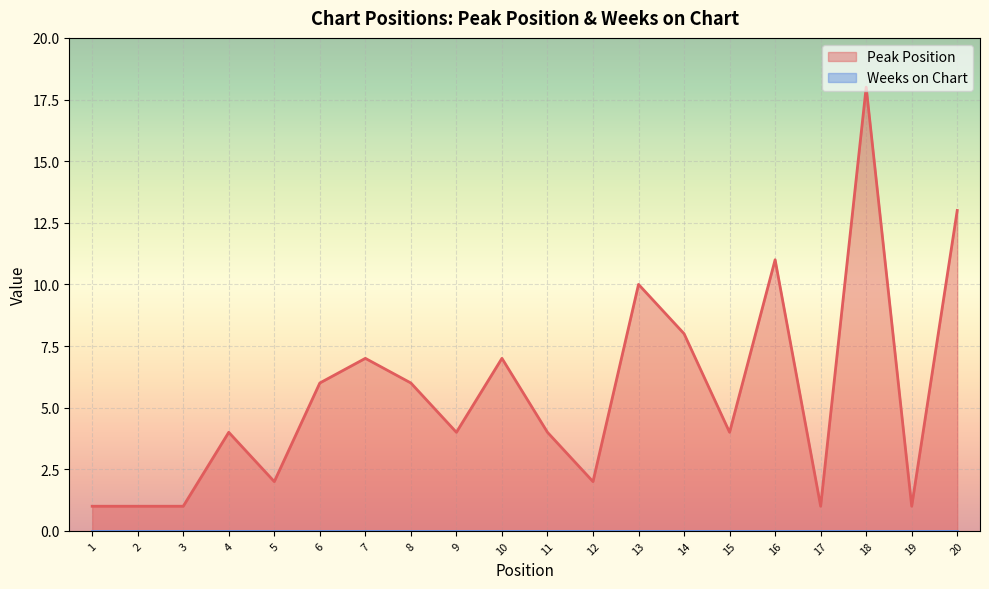

How many series are shown in this chart?

2